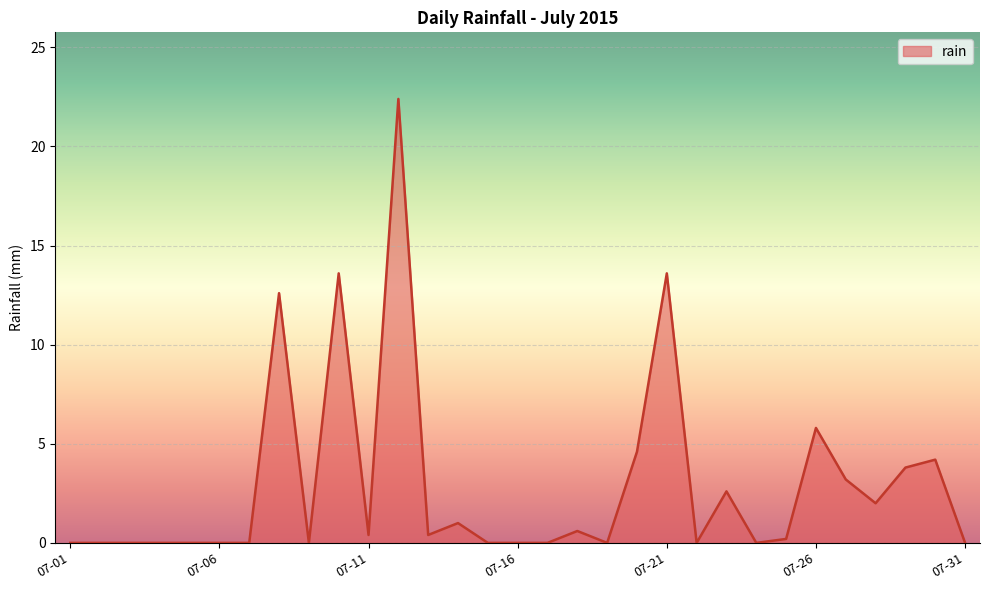

What is the maximum value shown in the chart?

22.4